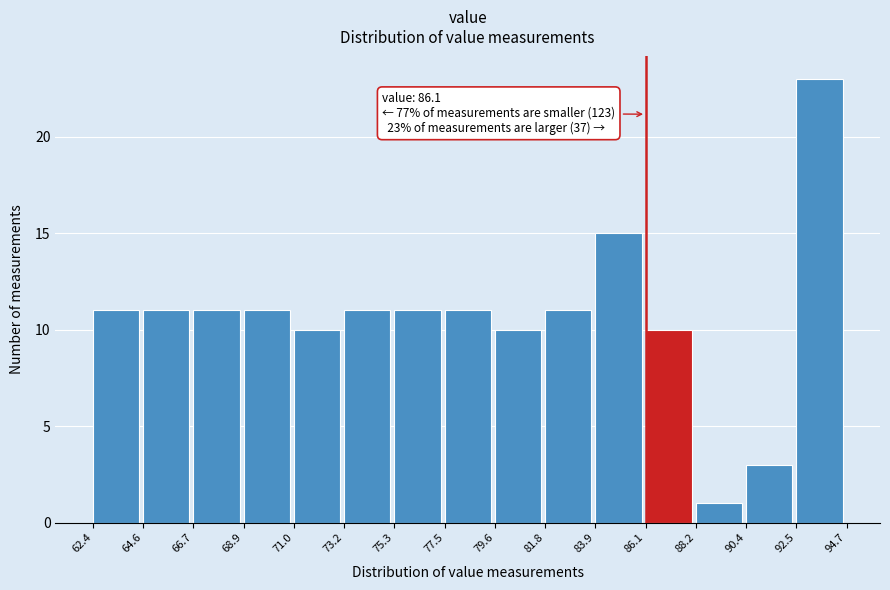

Which range on the x-axis has the tallest bar?

92.5 to 94.7